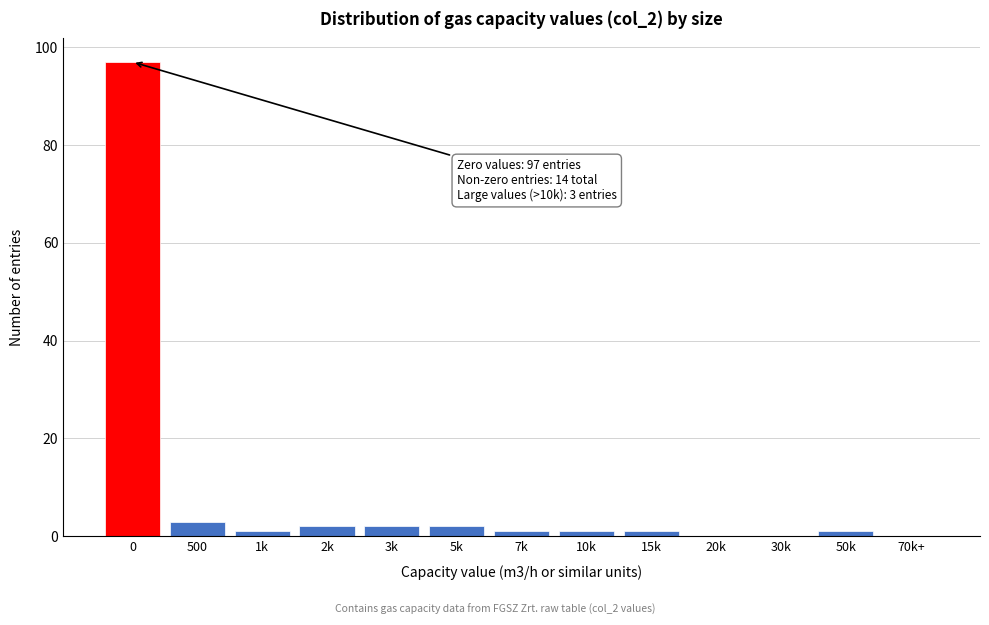

Reading left to right, what are all the values shown in this chart?

0=97	500=3	1k=1	2k=2	3k=2	5k=2	7k=1	10k=1	15k=1	20k=0	30k=0	50k=1	70k+=0